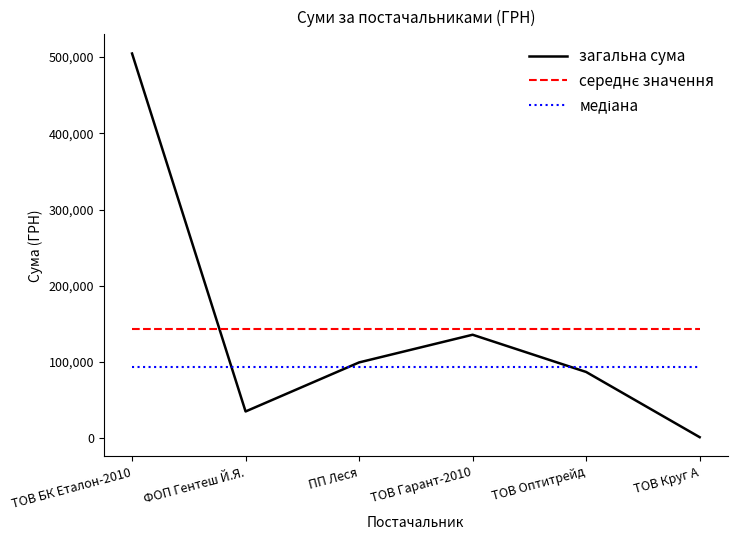

At which label does загальна сума reach its minimum?

ТОВ Круг А